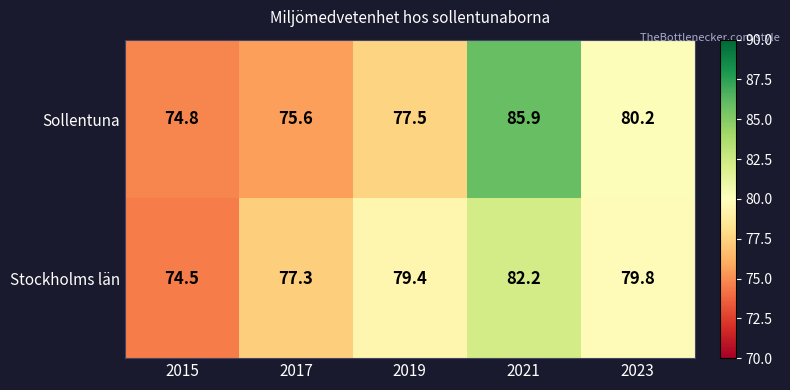

What is the total value across all series at 2021?

168.1